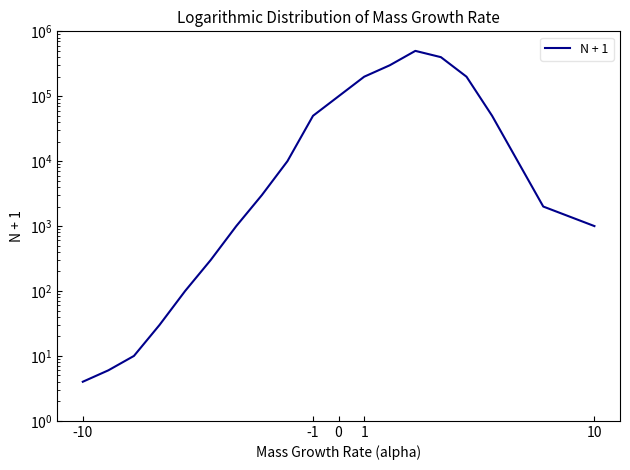

True or false: the data shows 4 at -10.

True